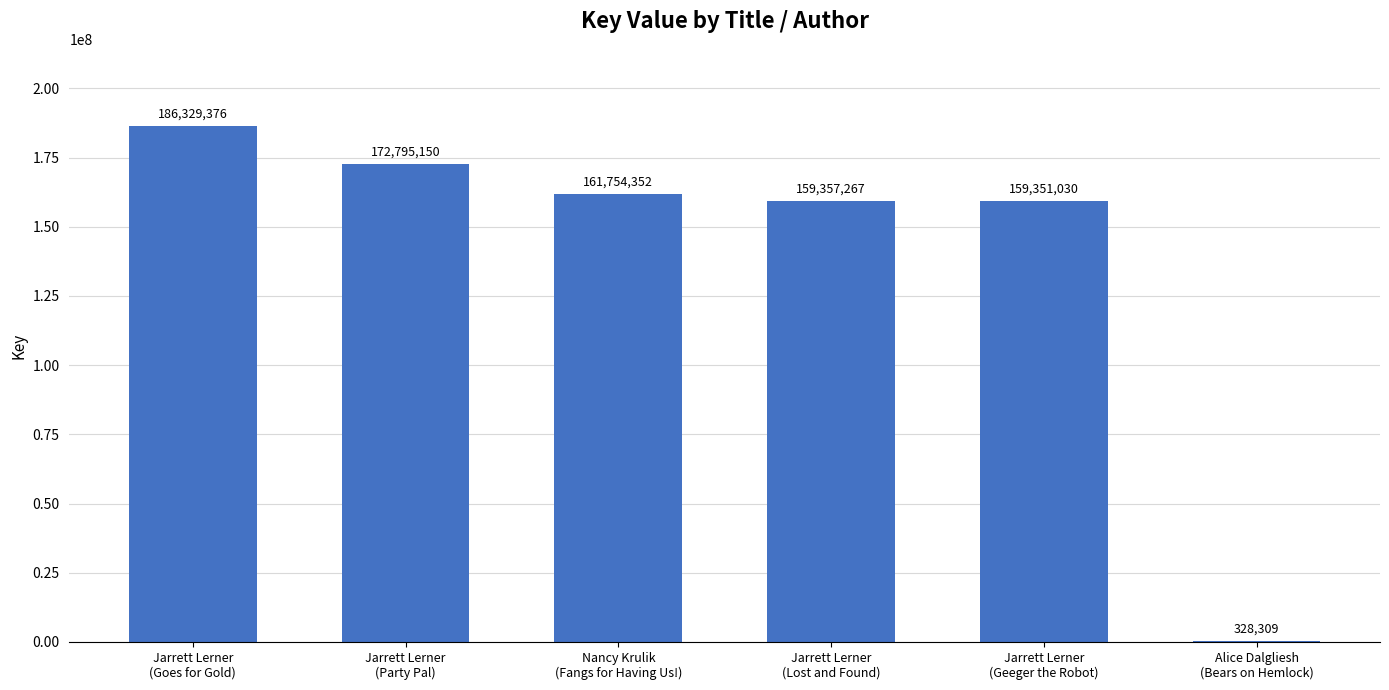

Which label corresponds to the largest value in the chart?

Jarrett Lerner
(Goes for Gold)